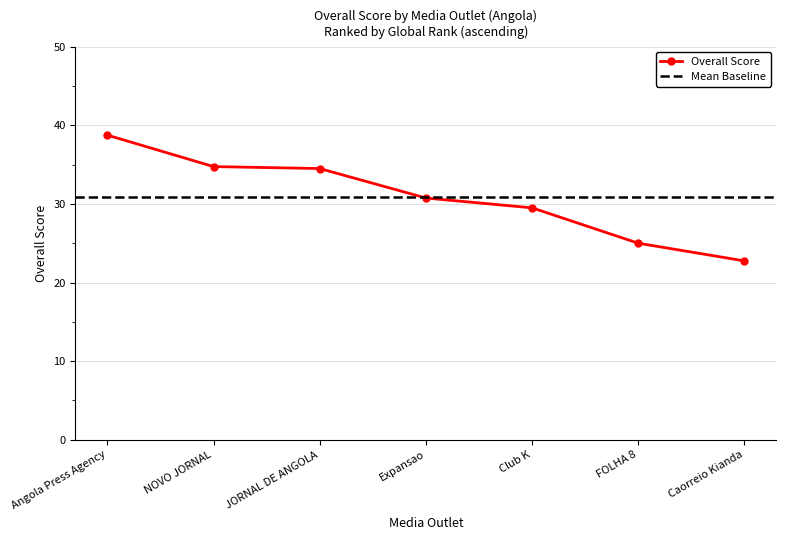

What is the value of the Overall Score point at the 4th from the left?

30.8